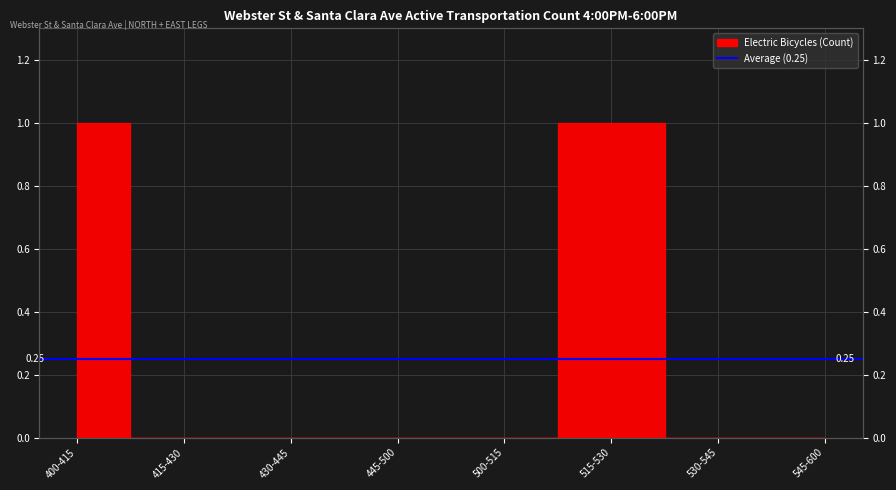

Between 415-430 and 530-545, which is larger?

415-430